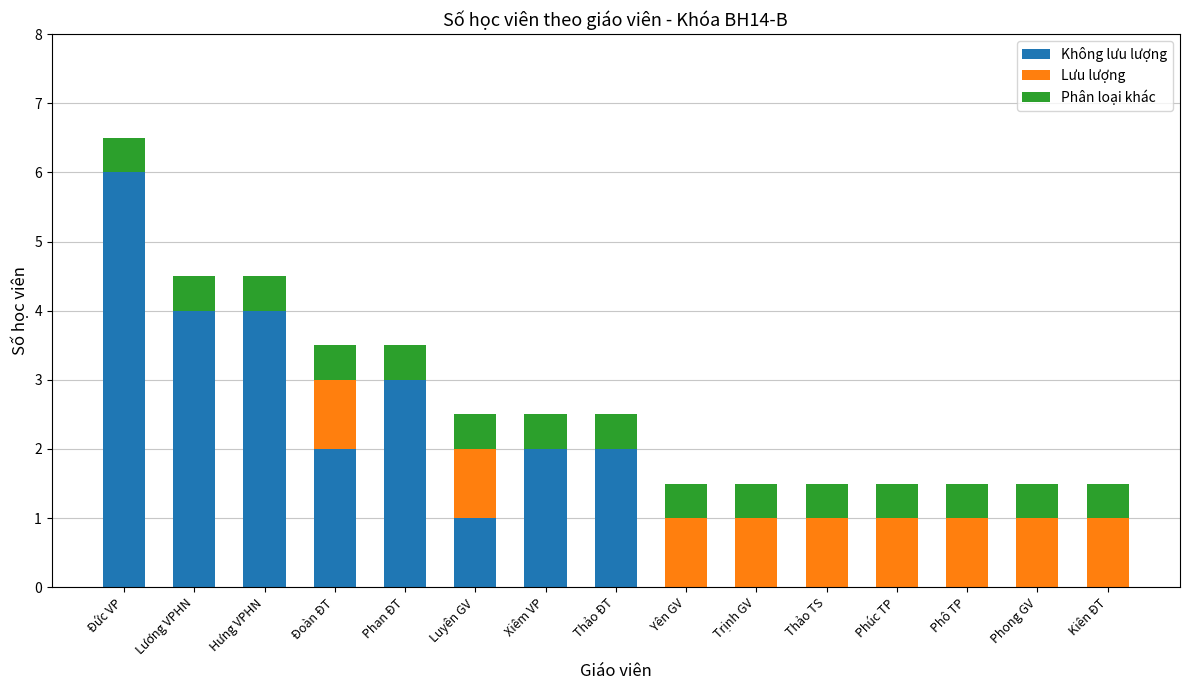

How many distinct data groups are displayed?

3